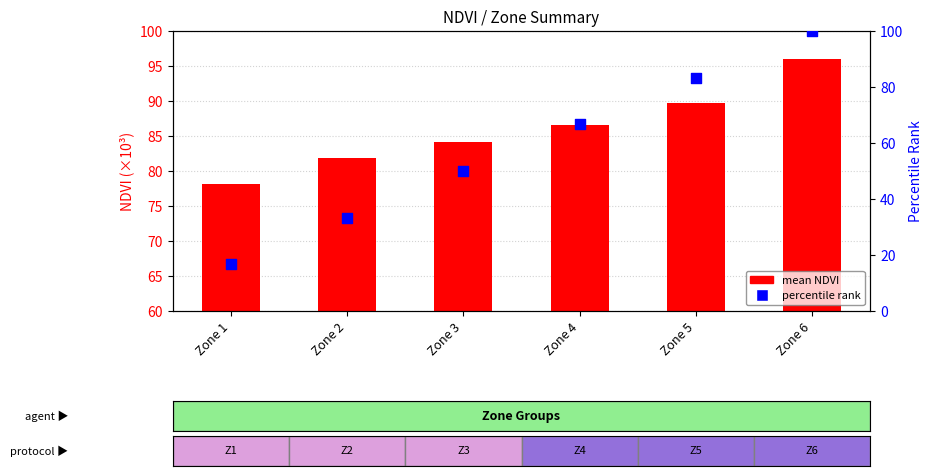

What is the total value across all series at Zone 1?

94.9